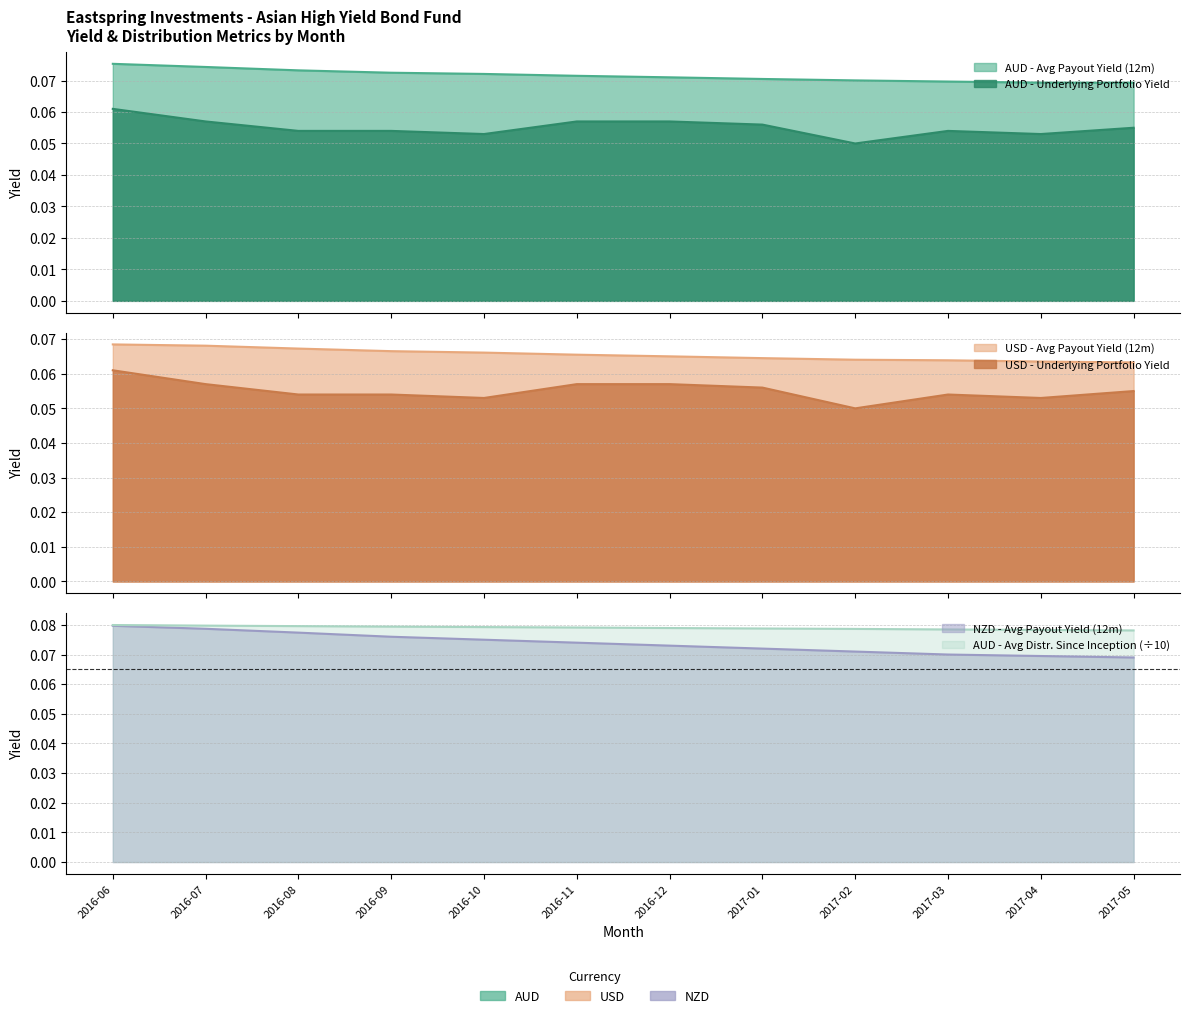

What value does the AUD - Avg Payout Yield (12m) series have at 2017-03?

0.1